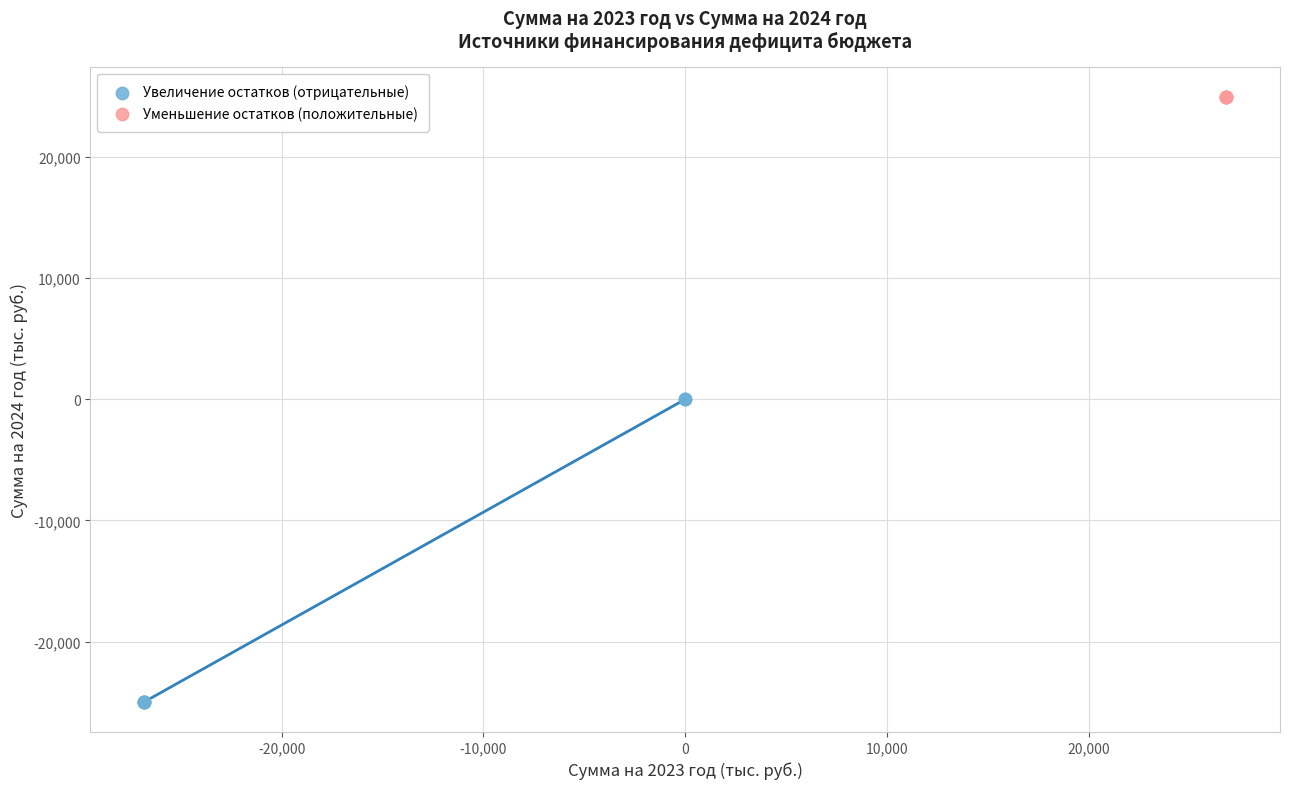

Which series reaches the maximum Y coordinate?

Уменьшение остатков (положительные)